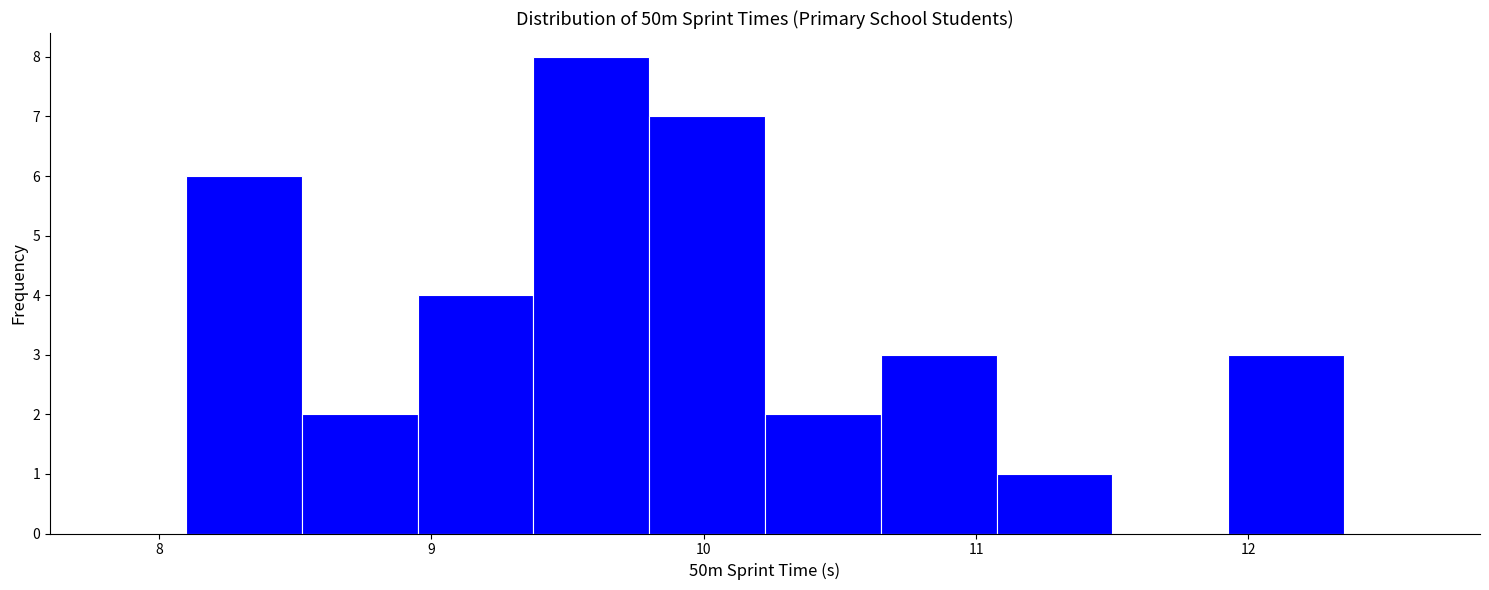

Reading left to right, list every bar in this chart as the range it spans on the x-axis followed by its height. Neither the bar edges nor the heights are printed on the chart, so give them approximately, as read against the axes.

8.1 to 8.5: 6
8.5 to 9.0: 2
9.0 to 9.4: 4
9.4 to 9.8: 8
9.8 to 10.2: 7
10.2 to 10.7: 2
10.7 to 11.1: 3
11.1 to 11.5: 1
11.5 to 11.9: 0
11.9 to 12.4: 3